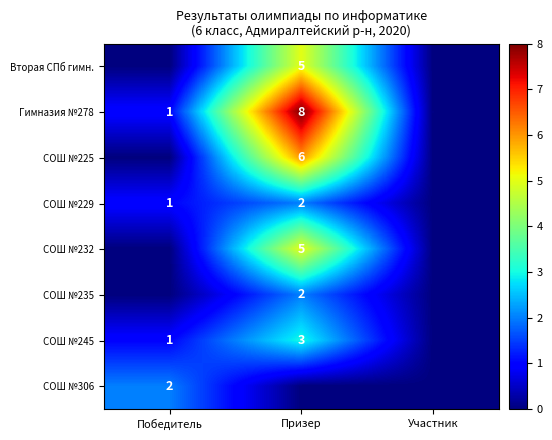

Is the value of СОШ №306 at Победитель greater than the value of СОШ №229 at Победитель?

Yes